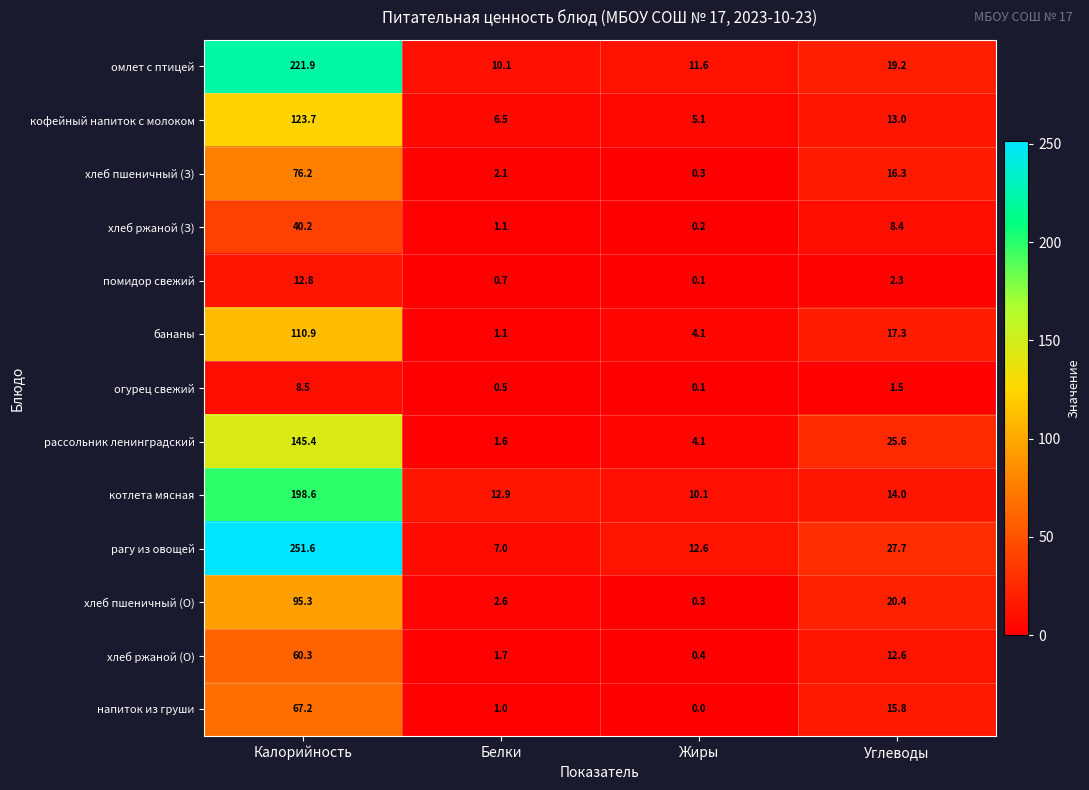

Rank the categories by напиток из груши value from highest to lowest.

Калорийность, Углеводы, Белки, Жиры